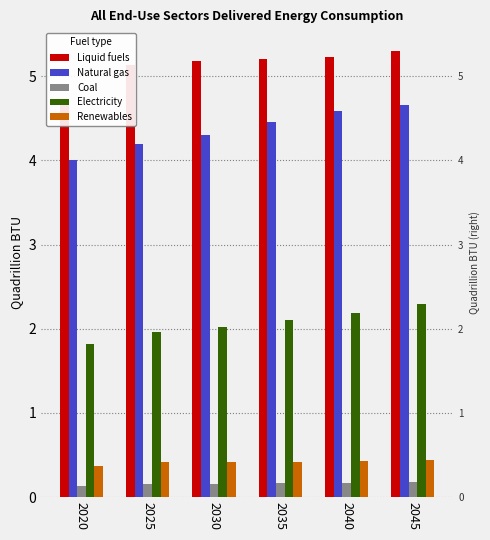

Is the value of Coal at 2035 greater than the value of Natural gas at 2045?

No